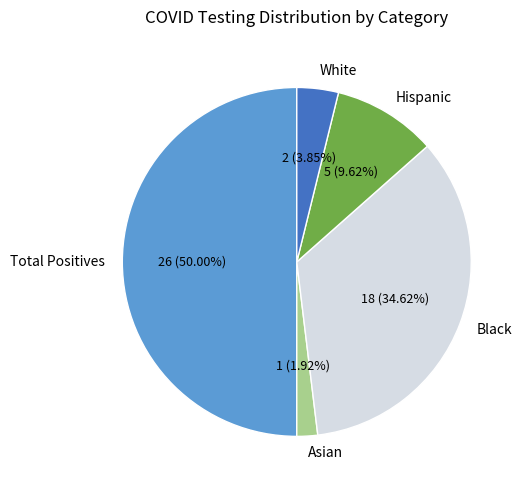

Approximately how many times larger is the value at Asian compared to Black?

0.1